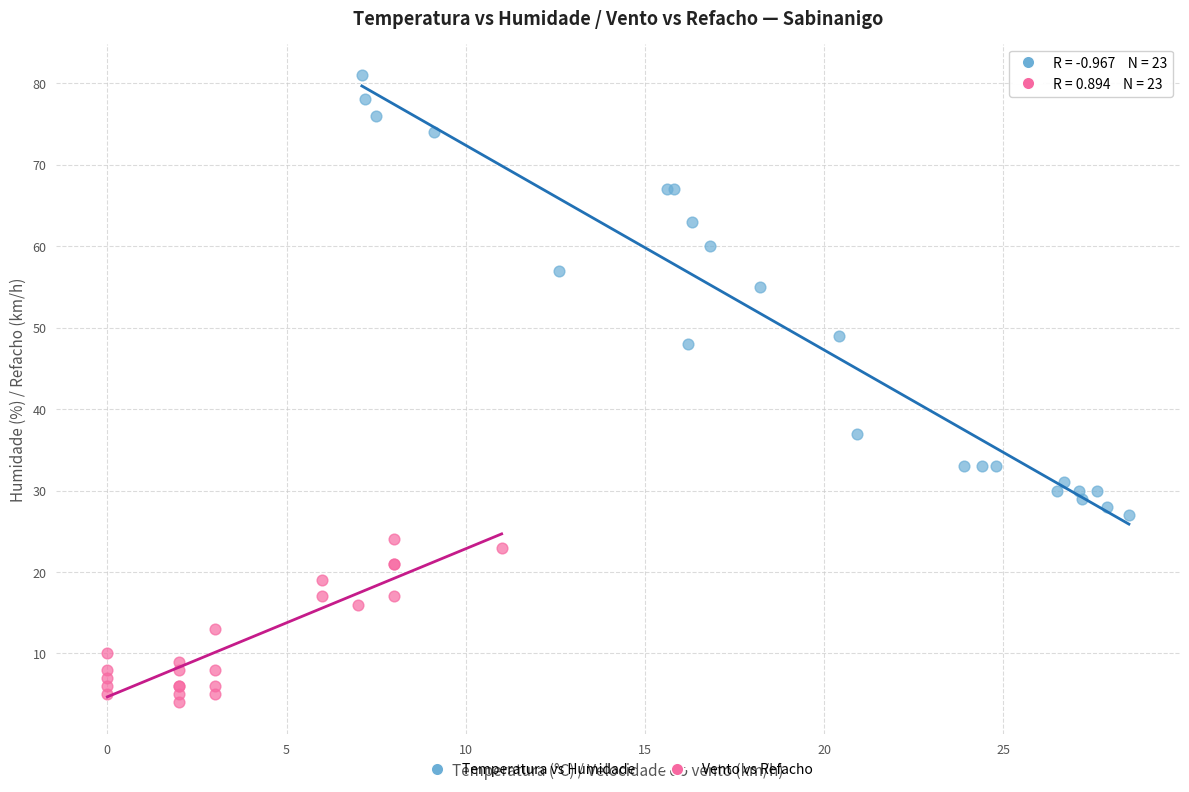

What are all the series names shown in the legend?

Temperatura vs Humidade, Vento vs Refacho